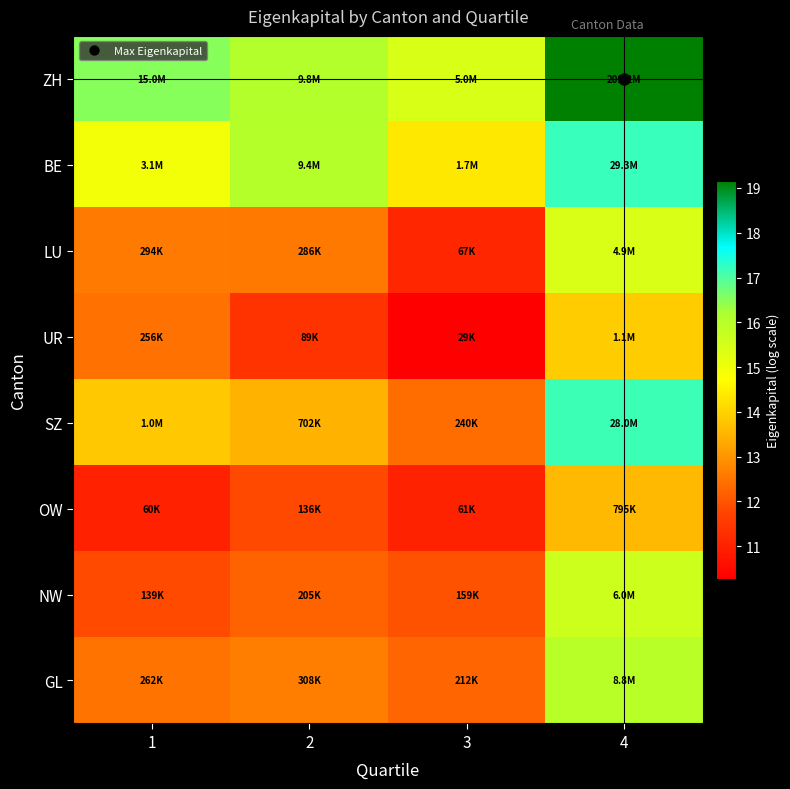

Which series has the largest total across all categories?

ZH